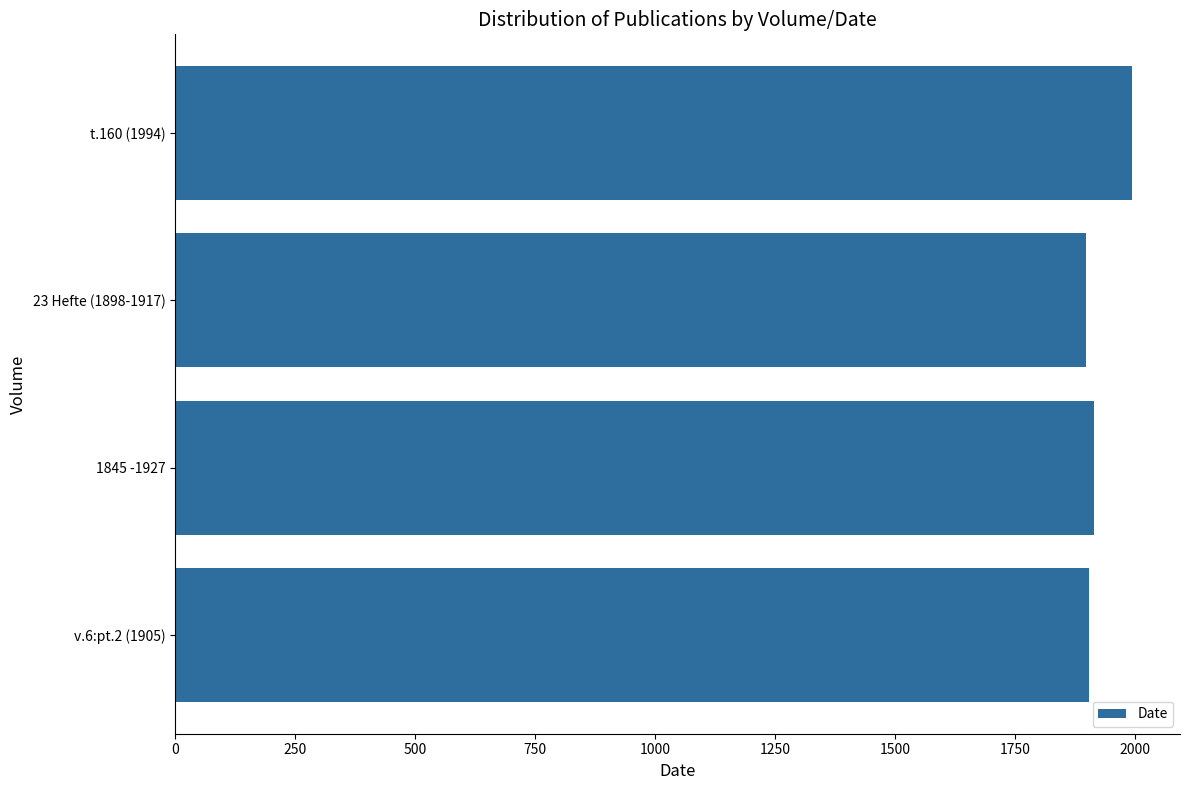

Count the number of categories in the chart.

4